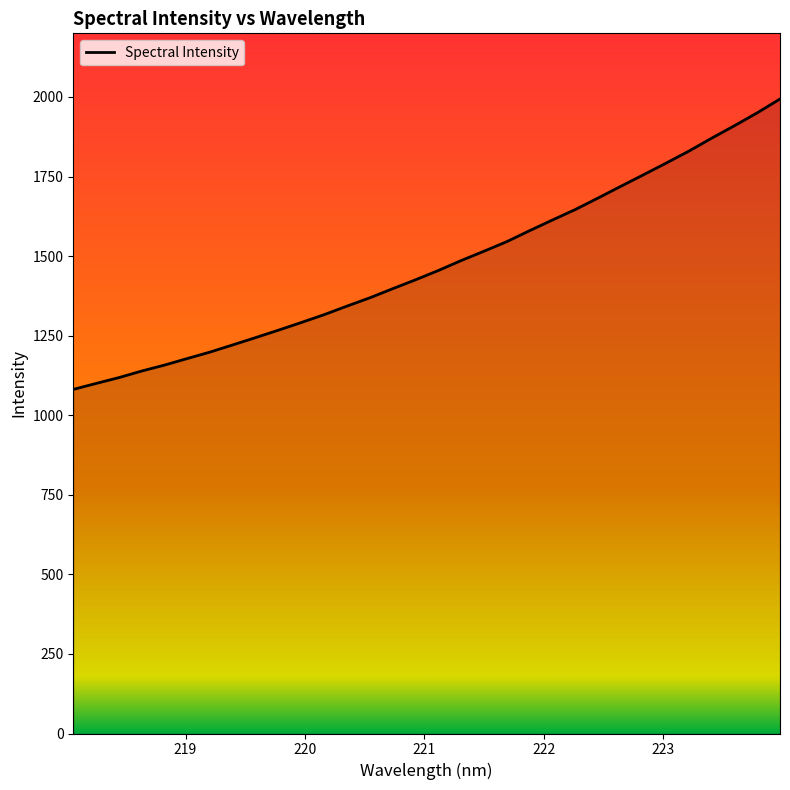

What is the difference between the maximum and minimum values?

912.5